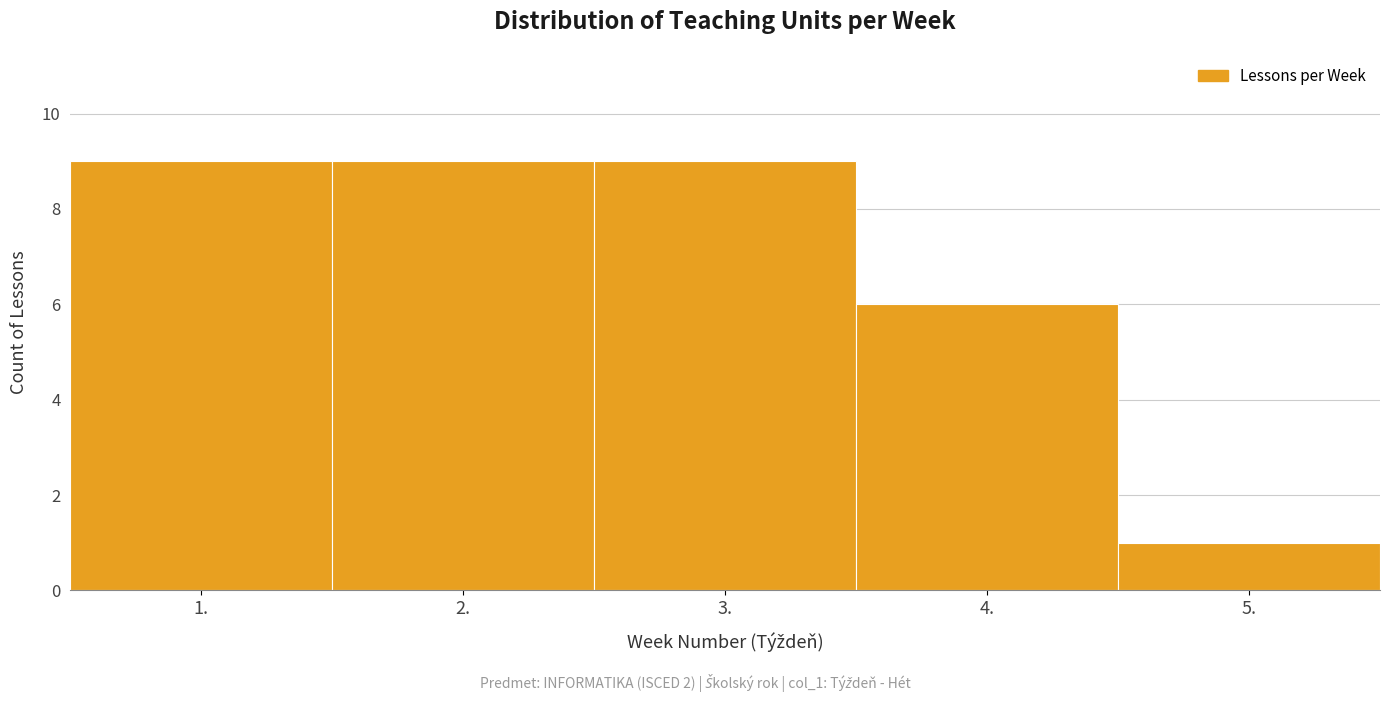

Reading left to right, list every bar in this chart as the range it spans on the x-axis followed by its height. The values are not printed on the chart, so give them approximately, as read against the axis.

0.5 to 1.5: 9
1.5 to 2.5: 9
2.5 to 3.5: 9
3.5 to 4.5: 6
4.5 to 5.5: 1